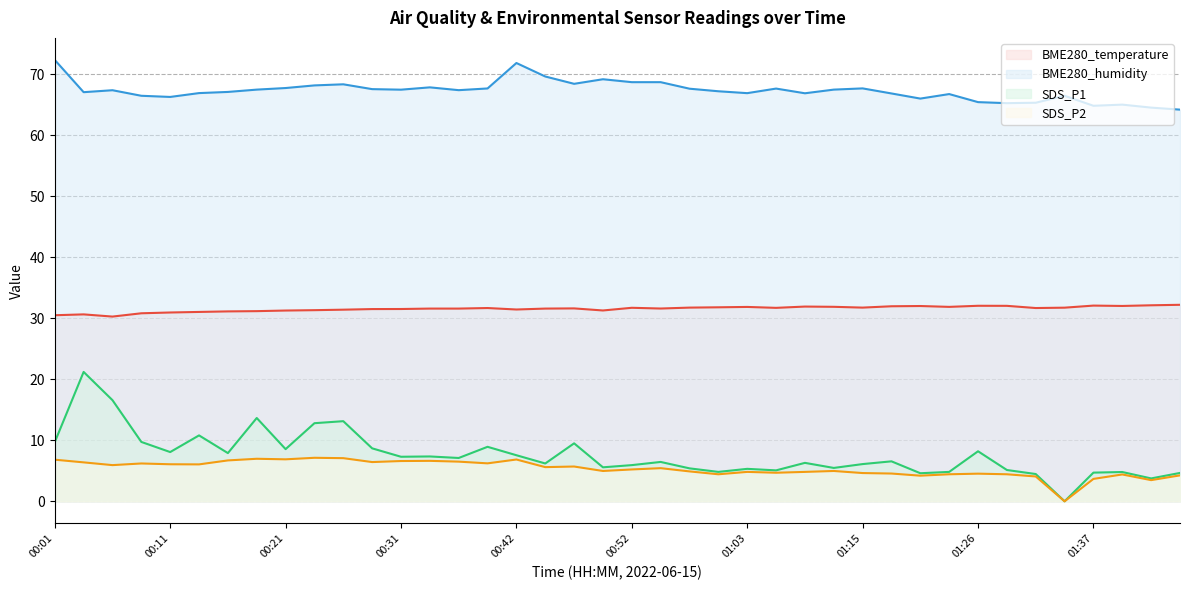

How many interior local valleys does the BME280_temperature series have?

9